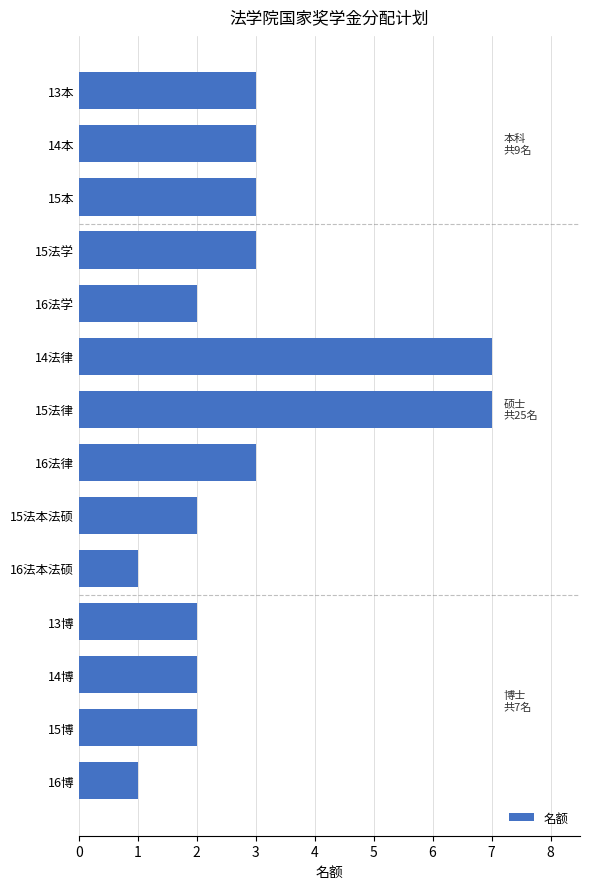

Is it true that the value at 15本 is 1?

False